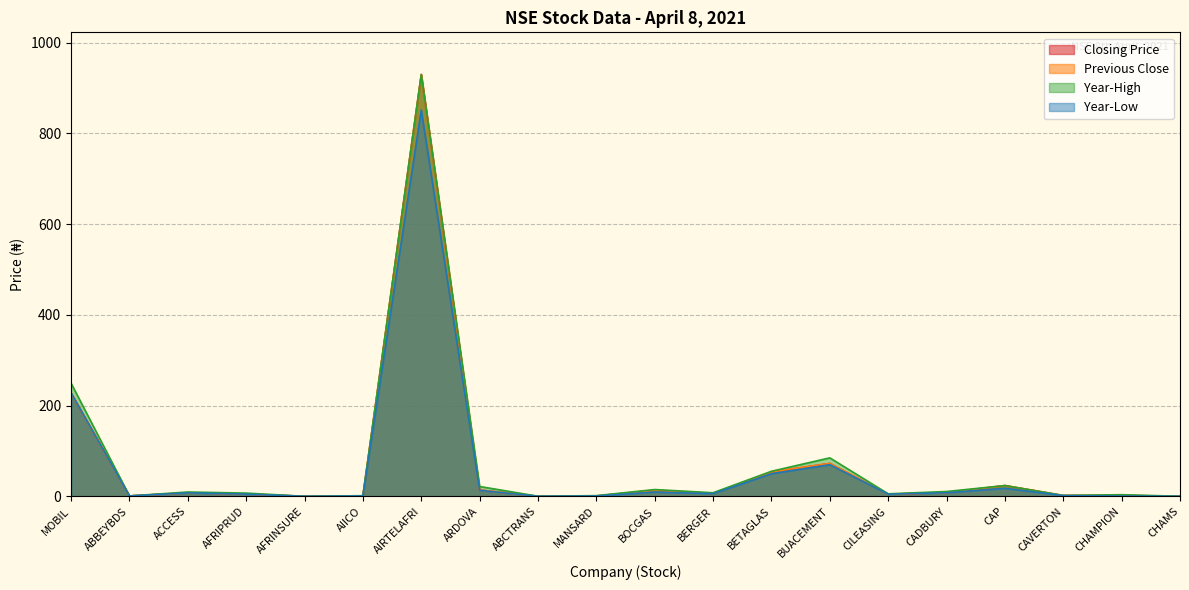

What position from the left is MANSARD?

10